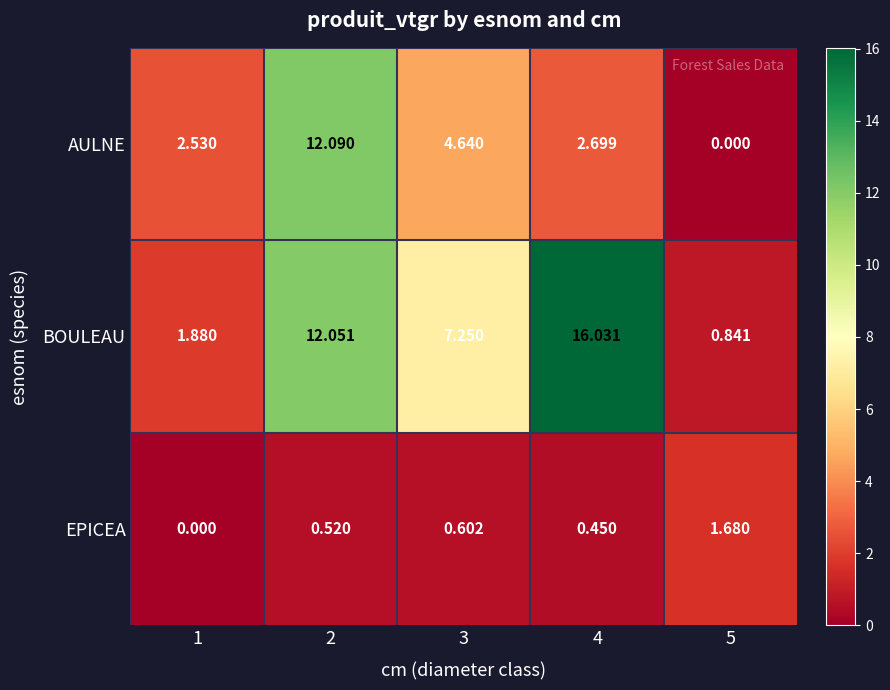

At 3, list the series in order from largest to smallest.

BOULEAU, AULNE, EPICEA